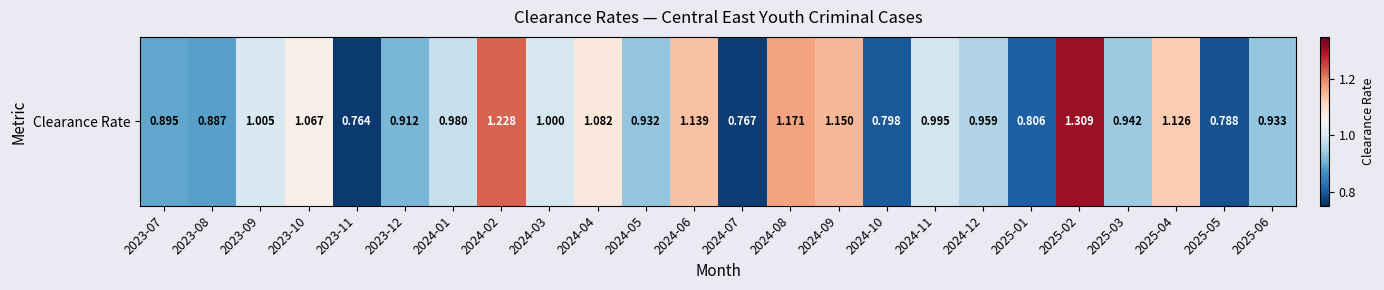

List the labels in order of value, smallest first.

2023-11, 2024-07, 2025-05, 2024-10, 2025-01, 2023-08, 2023-07, 2023-12, 2024-05, 2025-06, 2025-03, 2024-12, 2024-01, 2024-11, 2024-03, 2023-09, 2023-10, 2024-04, 2025-04, 2024-06, 2024-09, 2024-08, 2024-02, 2025-02